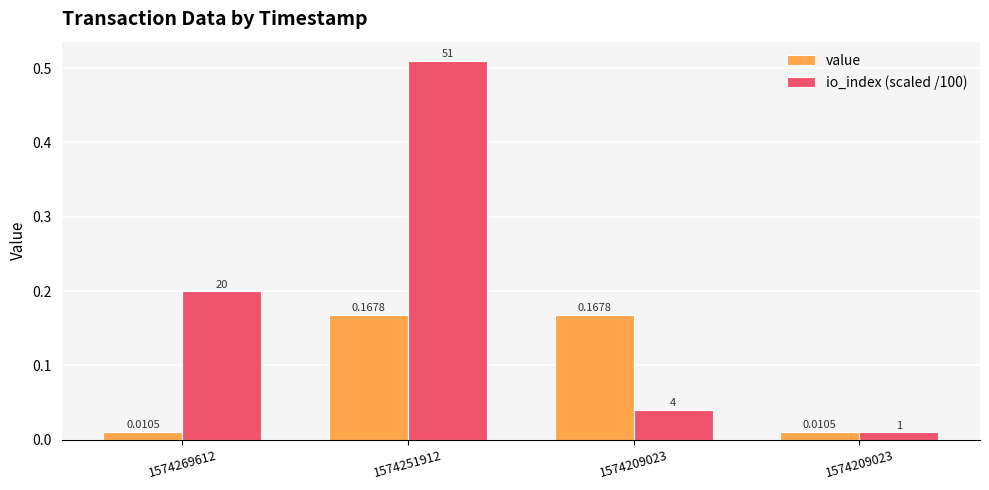

How many groups of bars are there?

4